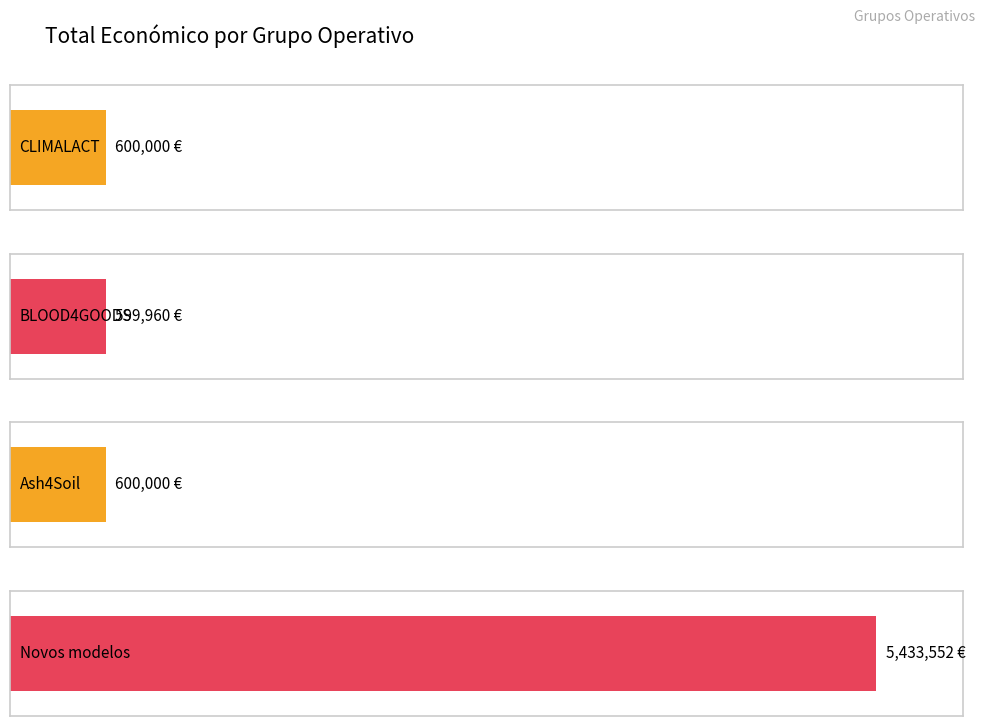

What is the label of the 4th bar from the left?

Novos modelos